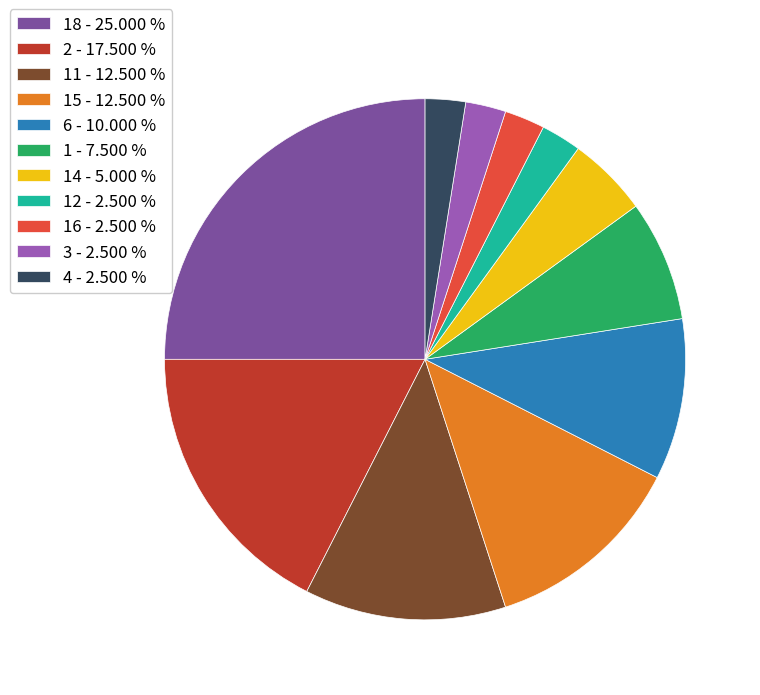

What is the largest slice in the pie chart?

18 - 25.000 %